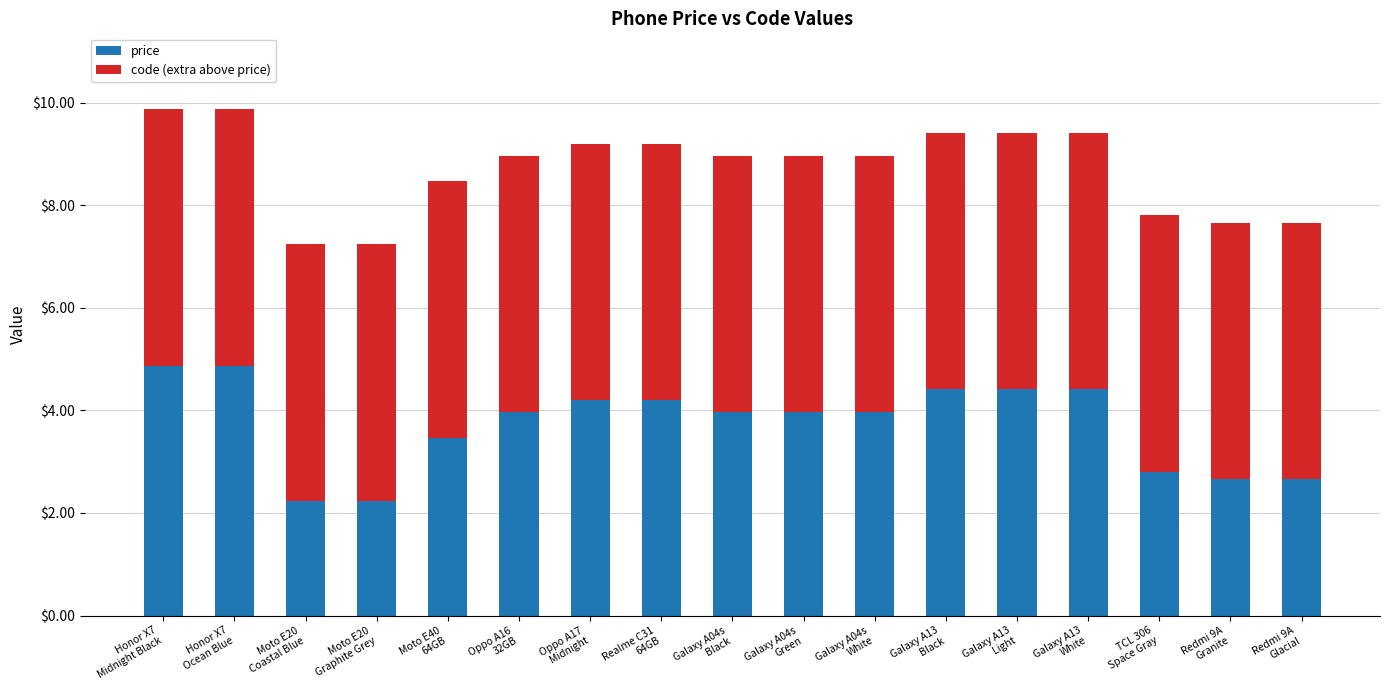

Are the bars horizontal?

No